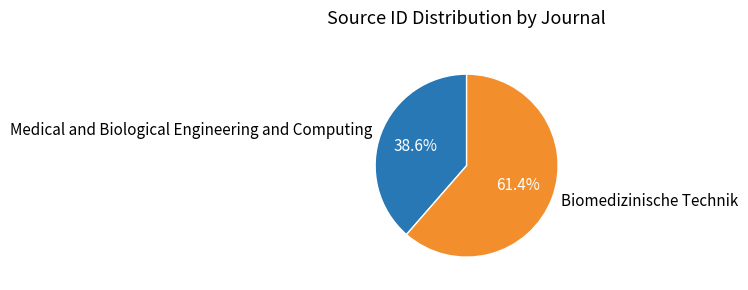

Approximately how many times larger is the value at Biomedizinische Technik compared to Medical and Biological Engineering and Computing?

1.6